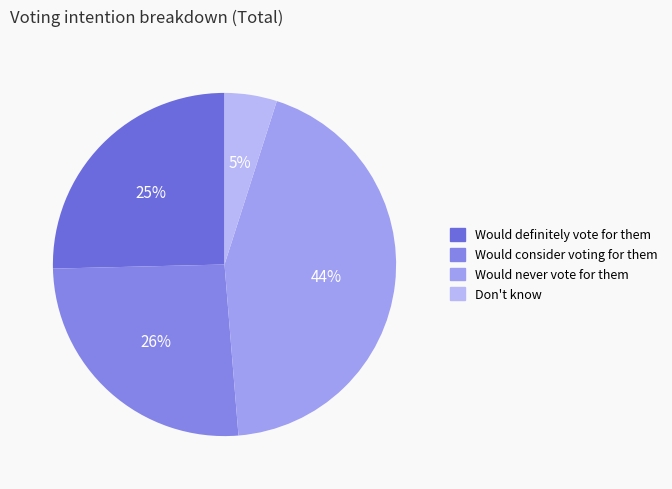

Rank the categories by value from highest to lowest.

Would never vote for them, Would consider voting for them, Would definitely vote for them, Don't know